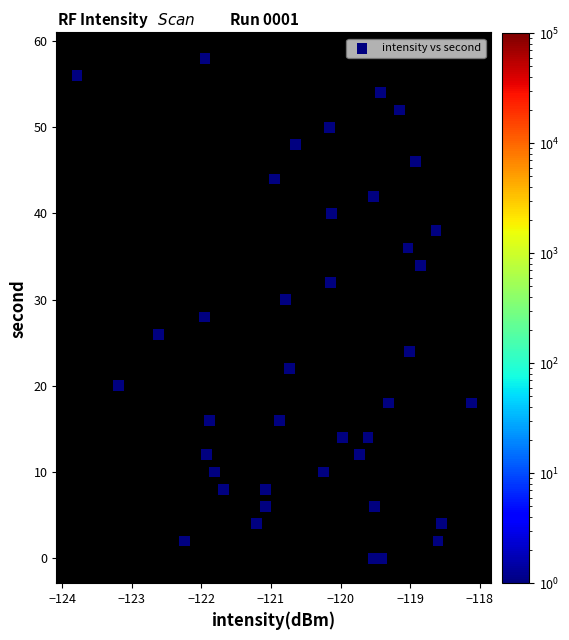

What is the range of Y values (max minus min)?

58